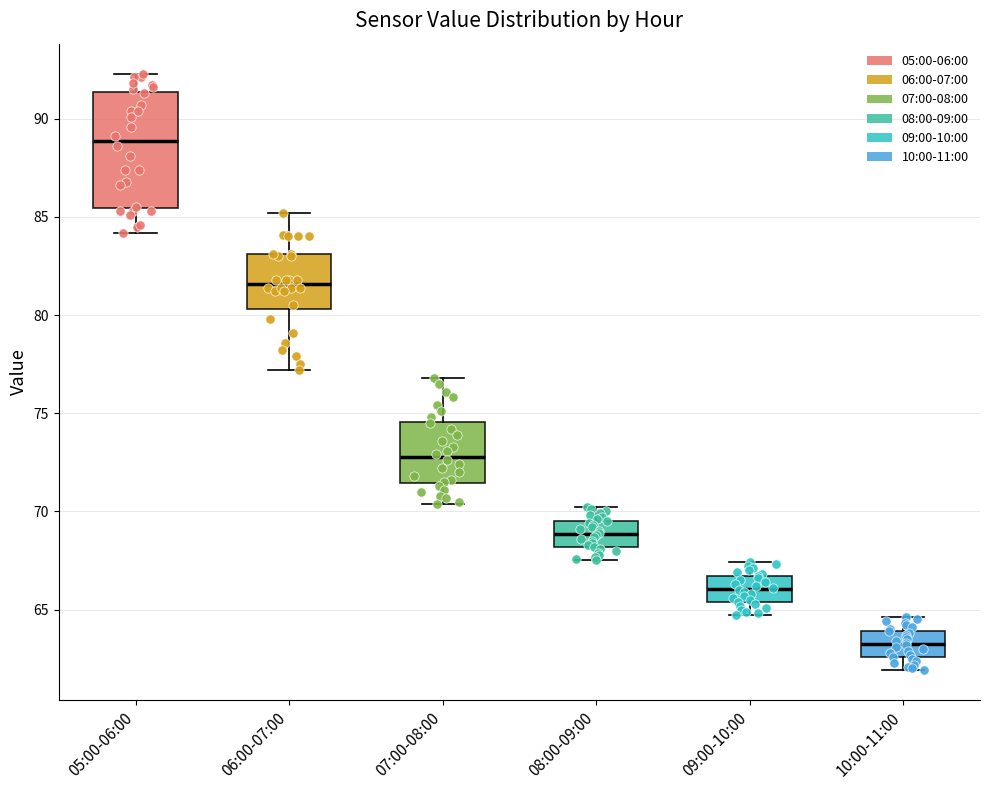

Where does the upper whisker of the box for 09:00-10:00 end on the y-axis? The values are not printed on the chart, so give them approximately, as read against the axis.

67.5